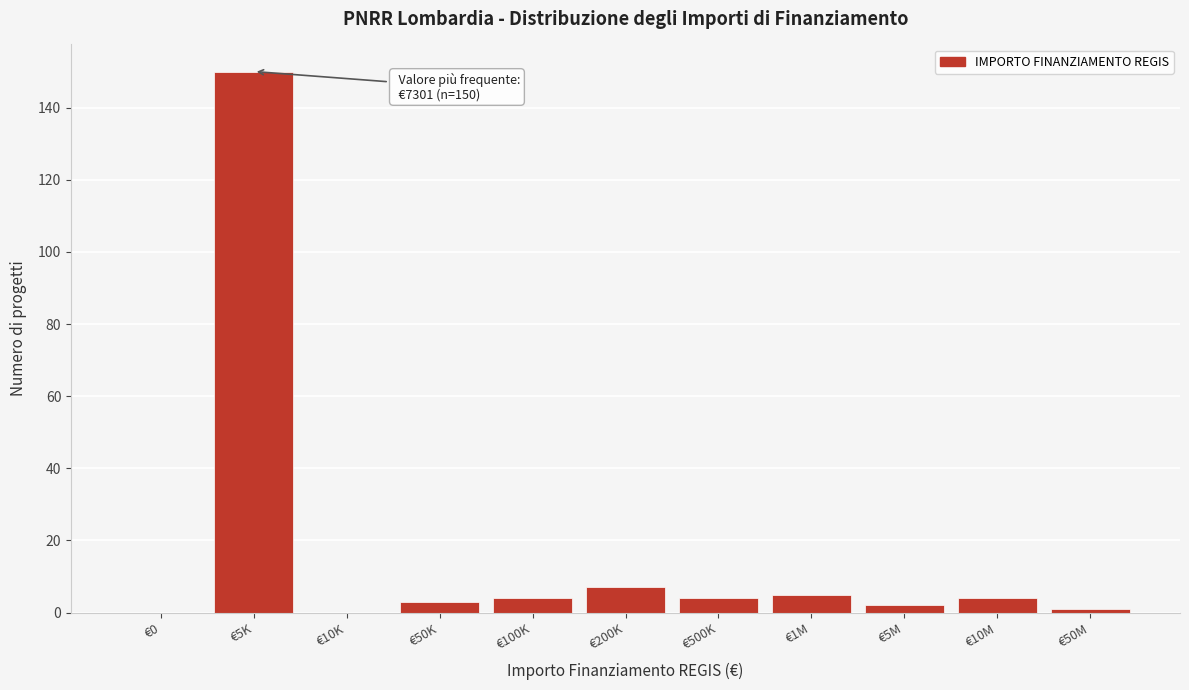

Reading left to right, list all the values displayed in this chart.

€0=0	€5K=150	€10K=0	€50K=3	€100K=4	€200K=7	€500K=4	€1M=5	€5M=2	€10M=4	€50M=1